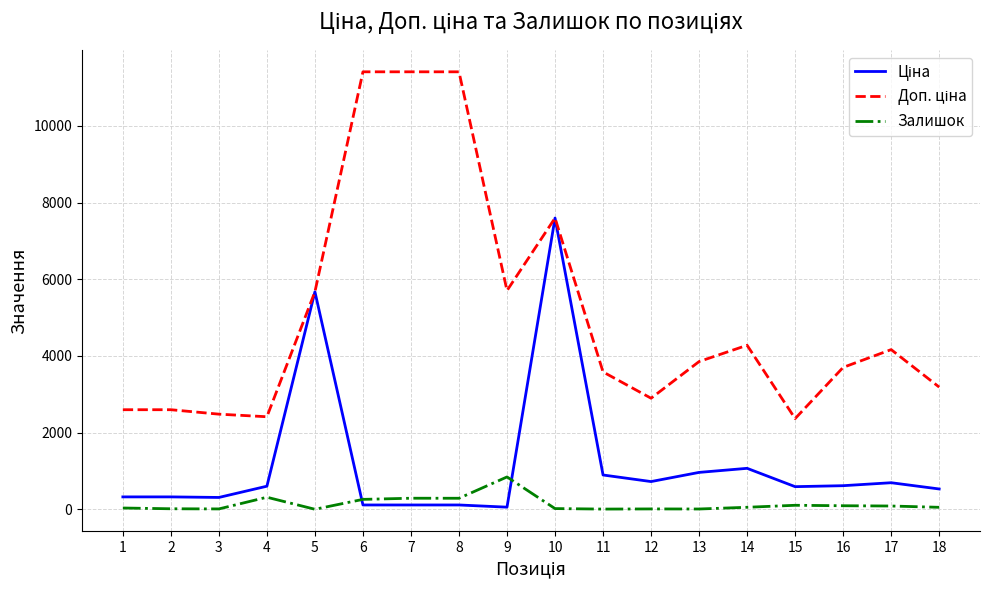

At which category is the sum across all series the highest?

10